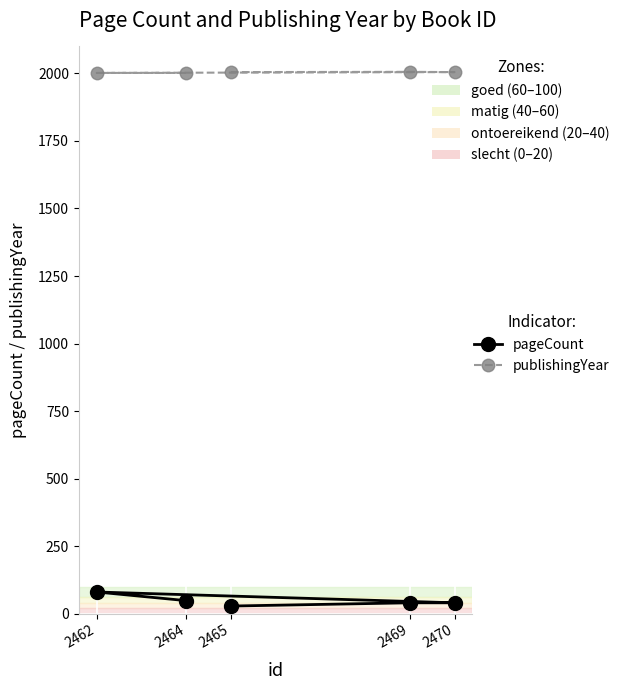

Which series has the largest total across all categories?

publishingYear